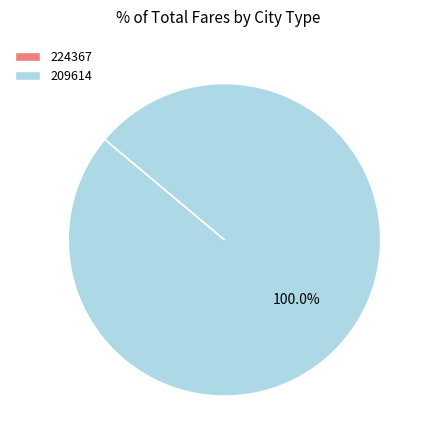

Is it true that 209614 is 100% of the pie?

True